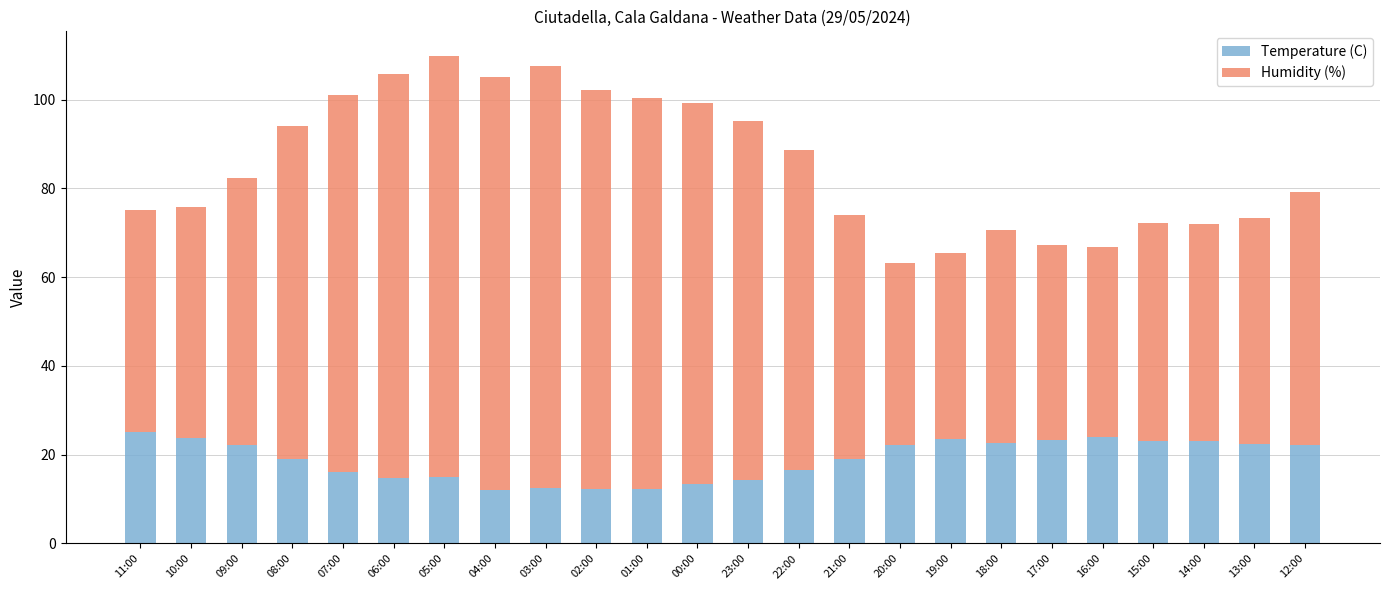

What is the highest value of the Temperature (C) series?

25.1